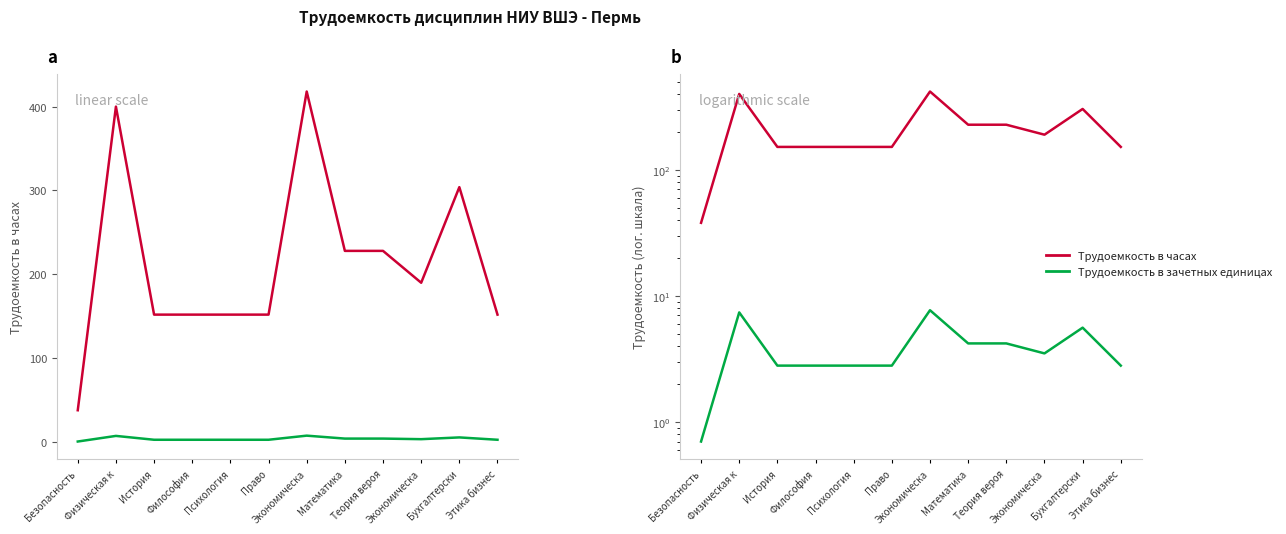

At Математика, list the series in order from smallest to largest.

Трудоемкость в зачетных единицах, Трудоемкость в часах